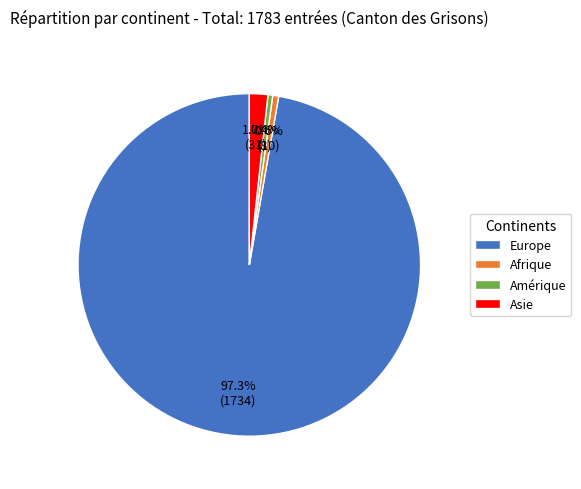

To the nearest percent, what is the combined percentage of Amérique and Europe?

98%